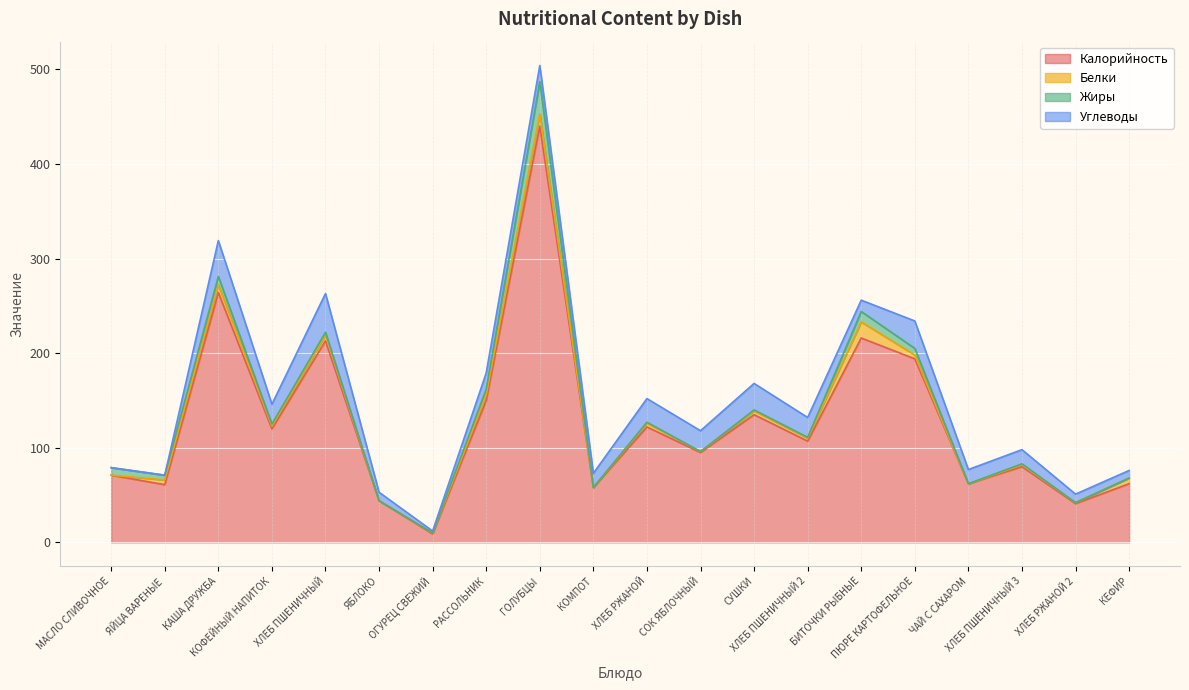

Reading left to right, list all the values displayed in this chart.

Калорийность: МАСЛО СЛИВОЧНОЕ=71	ЯЙЦА ВАРЕНЫЕ=61	КАША ДРУЖБА=264	КОФЕЙНЫЙ НАПИТОК=120	ХЛЕБ ПШЕНИЧНЫЙ=213	ЯБЛОКО=44	ОГУРЕЦ СВЕЖИЙ=9	РАССОЛЬНИК=150	ГОЛУБЦЫ=440	КОМПОТ=58	ХЛЕБ РЖАНОЙ=122	СОК ЯБЛОЧНЫЙ=95	СУШКИ=135	ХЛЕБ ПШЕНИЧНЫЙ 2=107	БИТОЧКИ РЫБНЫЕ=216	ПЮРЕ КАРТОФЕЛЬНОЕ=194	ЧАЙ С САХАРОМ=62	ХЛЕБ ПШЕНИЧНЫЙ 3=80	ХЛЕБ РЖАНОЙ 2=41	КЕФИР=62
Белки: МАСЛО СЛИВОЧНОЕ=0	ЯЙЦА ВАРЕНЫЕ=5	КАША ДРУЖБА=8	КОФЕЙНЫЙ НАПИТОК=3	ХЛЕБ ПШЕНИЧНЫЙ=6	ЯБЛОКО=0	ОГУРЕЦ СВЕЖИЙ=1	РАССОЛЬНИК=6	ГОЛУБЦЫ=13	КОМПОТ=0	ХЛЕБ РЖАНОЙ=4	СОК ЯБЛОЧНЫЙ=1	СУШКИ=4	ХЛЕБ ПШЕНИЧНЫЙ 2=3	БИТОЧКИ РЫБНЫЕ=17	ПЮРЕ КАРТОФЕЛЬНОЕ=4	ЧАЙ С САХАРОМ=0	ХЛЕБ ПШЕНИЧНЫЙ 3=2	ХЛЕБ РЖАНОЙ 2=1	КЕФИР=6
Жиры: МАСЛО СЛИВОЧНОЕ=8	ЯЙЦА ВАРЕНЫЕ=5	КАША ДРУЖБА=9	КОФЕЙНЫЙ НАПИТОК=2	ХЛЕБ ПШЕНИЧНЫЙ=3	ЯБЛОКО=0	ОГУРЕЦ СВЕЖИЙ=0	РАССОЛЬНИК=6	ГОЛУБЦЫ=34	КОМПОТ=0	ХЛЕБ РЖАНОЙ=1	СОК ЯБЛОЧНЫЙ=0	СУШКИ=1	ХЛЕБ ПШЕНИЧНЫЙ 2=1	БИТОЧКИ РЫБНЫЕ=11	ПЮРЕ КАРТОФЕЛЬНОЕ=7	ЧАЙ С САХАРОМ=0	ХЛЕБ ПШЕНИЧНЫЙ 3=1	ХЛЕБ РЖАНОЙ 2=0	КЕФИР=0
Углеводы: МАСЛО СЛИВОЧНОЕ=0	ЯЙЦА ВАРЕНЫЕ=0	КАША ДРУЖБА=38	КОФЕЙНЫЙ НАПИТОК=21	ХЛЕБ ПШЕНИЧНЫЙ=41	ЯБЛОКО=9	ОГУРЕЦ СВЕЖИЙ=2	РАССОЛЬНИК=17	ГОЛУБЦЫ=17	КОМПОТ=15	ХЛЕБ РЖАНОЙ=25	СОК ЯБЛОЧНЫЙ=22	СУШКИ=28	ХЛЕБ ПШЕНИЧНЫЙ 2=21	БИТОЧКИ РЫБНЫЕ=12	ПЮРЕ КАРТОФЕЛЬНОЕ=29	ЧАЙ С САХАРОМ=15	ХЛЕБ ПШЕНИЧНЫЙ 3=15	ХЛЕБ РЖАНОЙ 2=9	КЕФИР=8